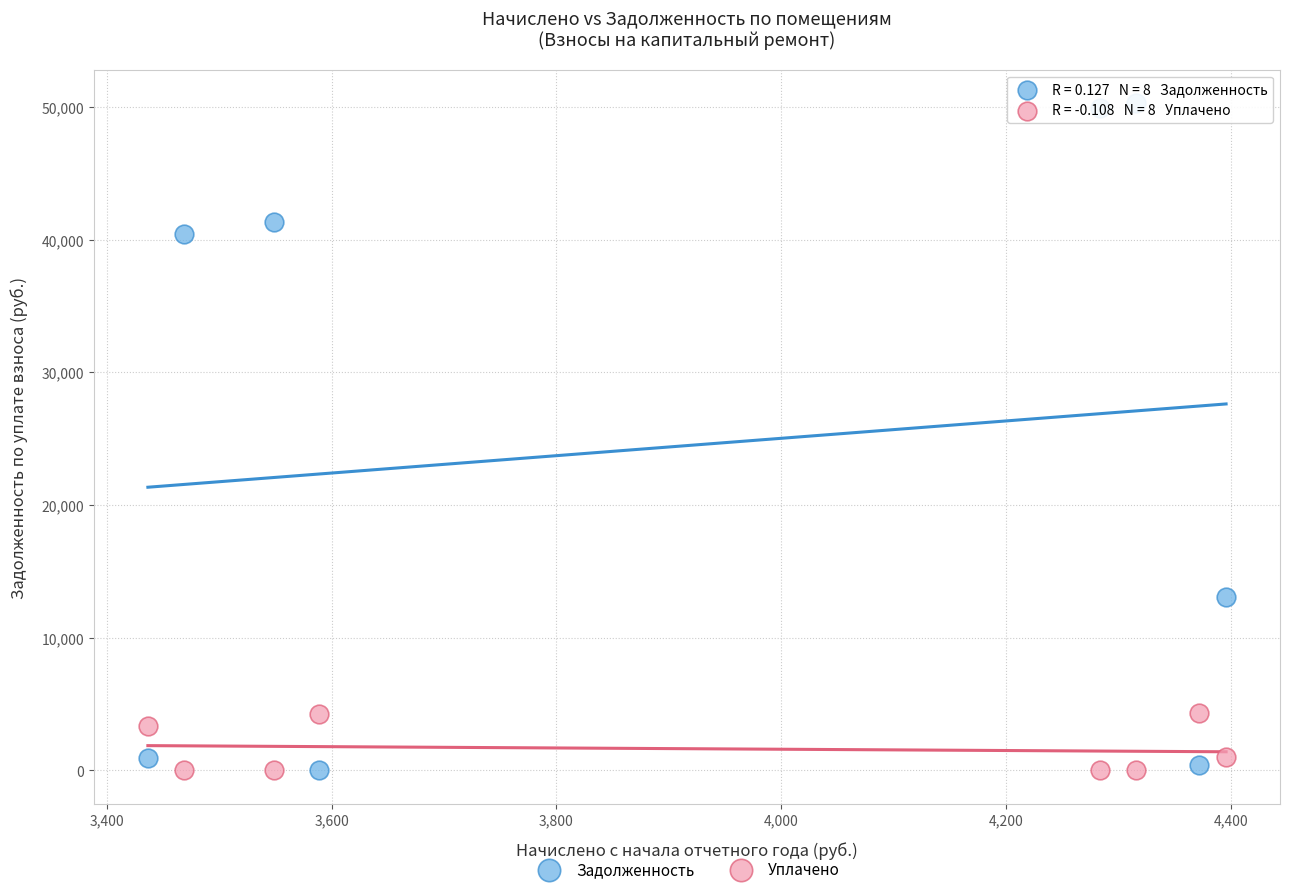

Across all data points, what is the range of Y values (max minus min)?

50306.7